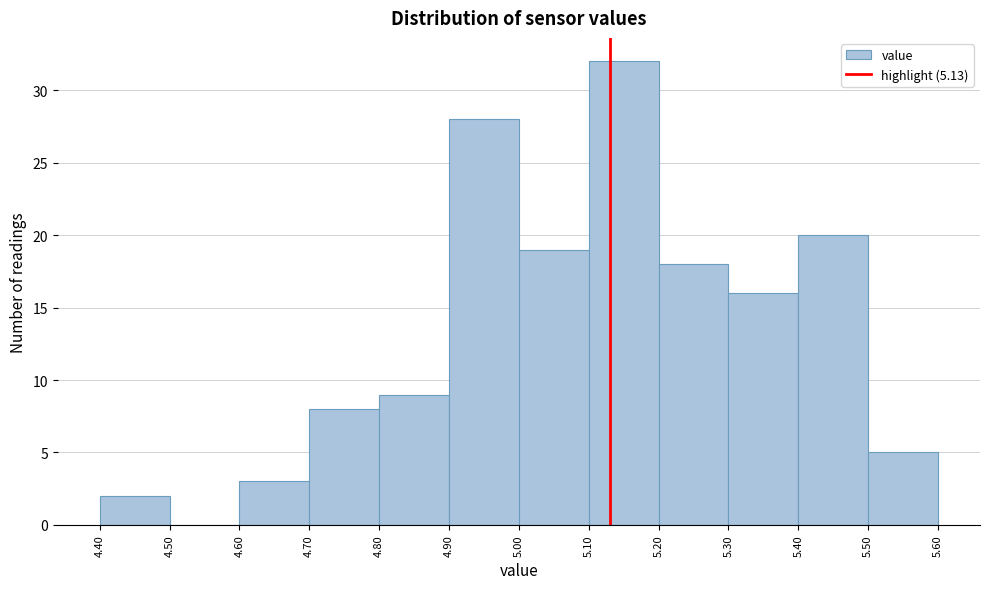

Reading left to right, transcribe this chart: for each bar, give the range it covers on the x-axis and its height. The values are not printed on the chart, so give them approximately, as read against the axis.

4.40 to 4.50: 2
4.50 to 4.60: 0
4.60 to 4.70: 3
4.70 to 4.80: 8
4.80 to 4.90: 9
4.90 to 5.00: 28
5.00 to 5.10: 19
5.10 to 5.20: 32
5.20 to 5.30: 18
5.30 to 5.40: 16
5.40 to 5.50: 20
5.50 to 5.60: 5